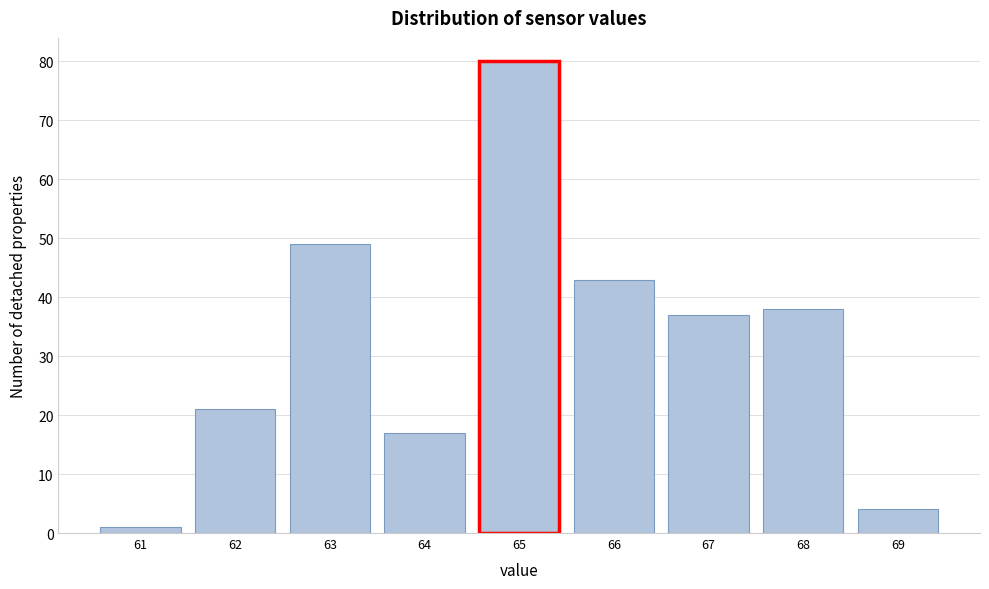

Reading left to right, extract all data points from this chart.

61=1	62=21	63=49	64=17	65=80	66=43	67=37	68=38	69=4